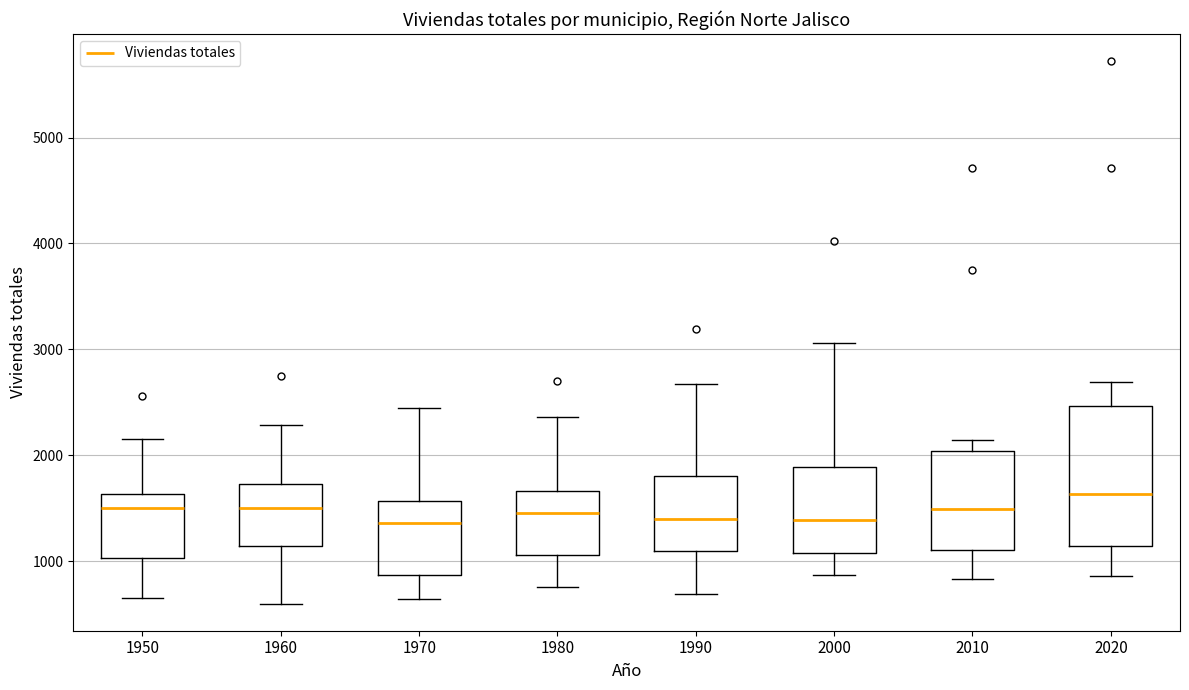

Which box's median line is the highest?

2020